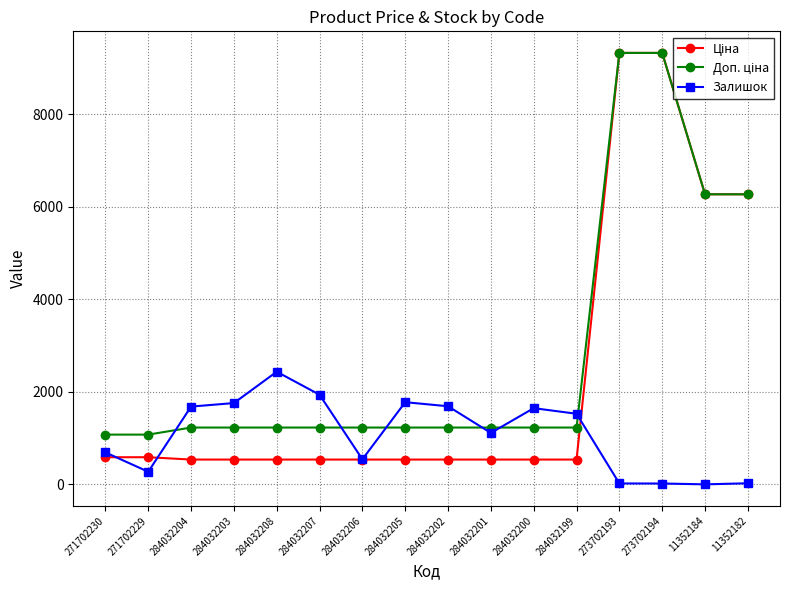

True or false: Залишок has a value of 272.0 at 271702229.

True